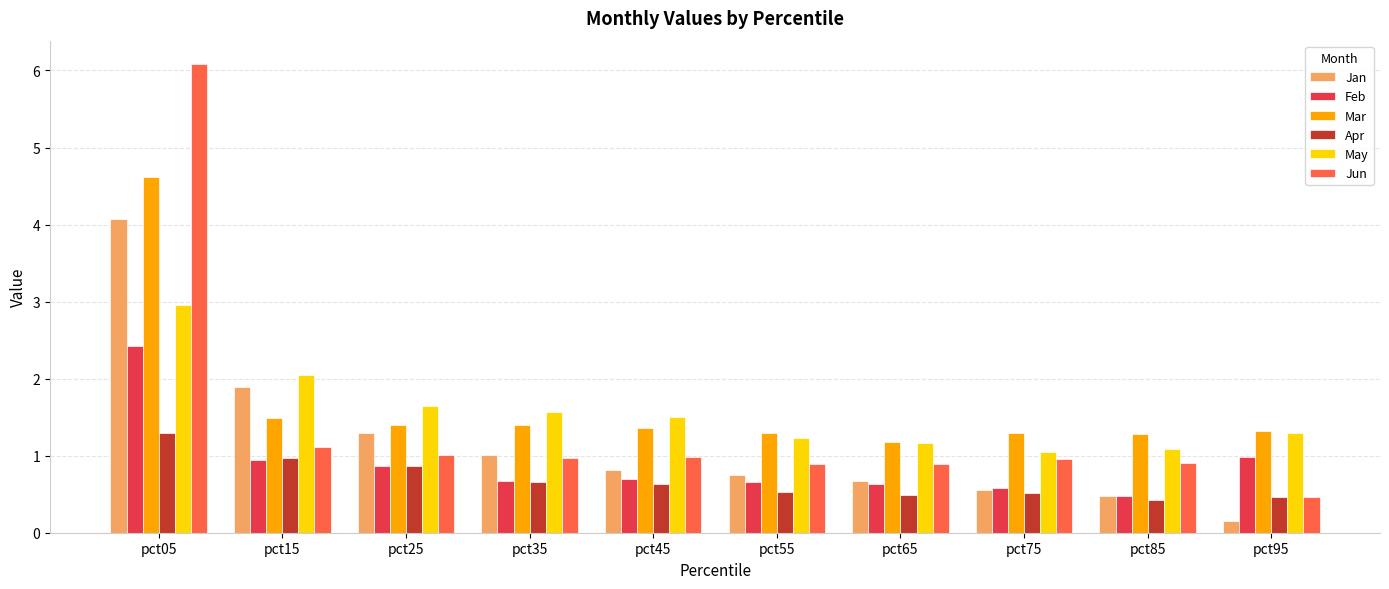

What is the average value of the May series?

1.6